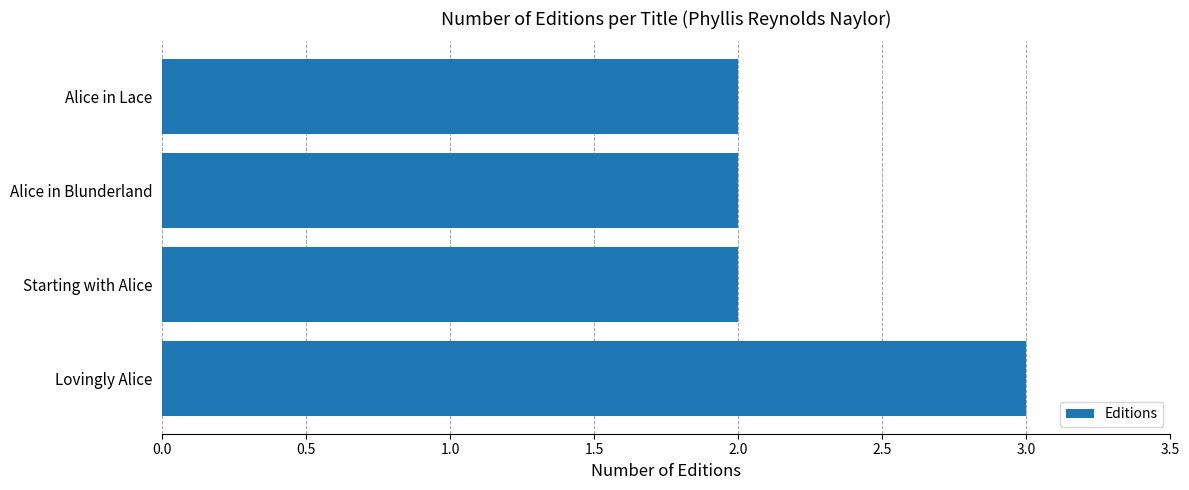

What is the greatest value displayed?

3